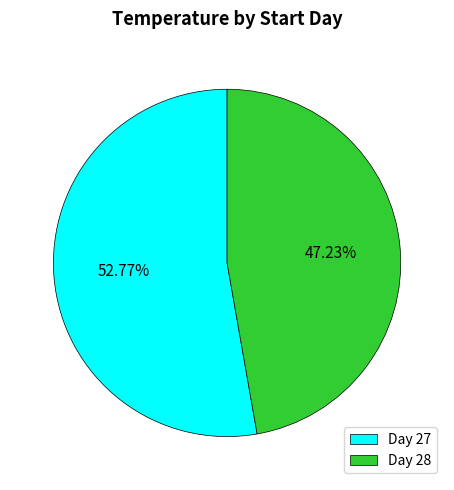

What is the ratio of the value at Day 28 to the value at Day 27?

0.9